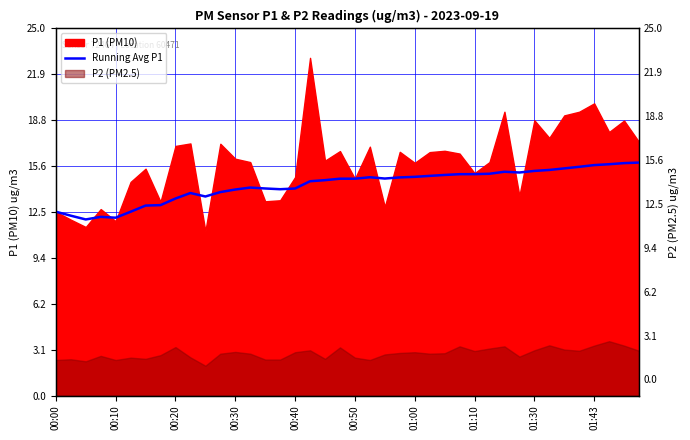

How many lines are shown in the chart?

1